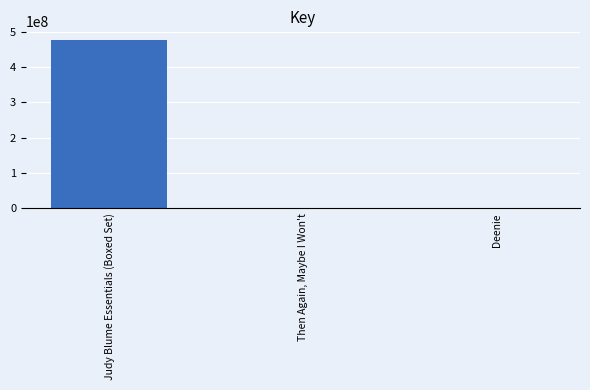

At which category does the chart reach its peak across all series?

Judy Blume Essentials (Boxed Set)